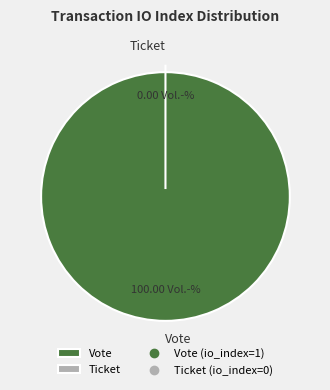

The Ticket slice represents 0% of the pie. True or false?

True